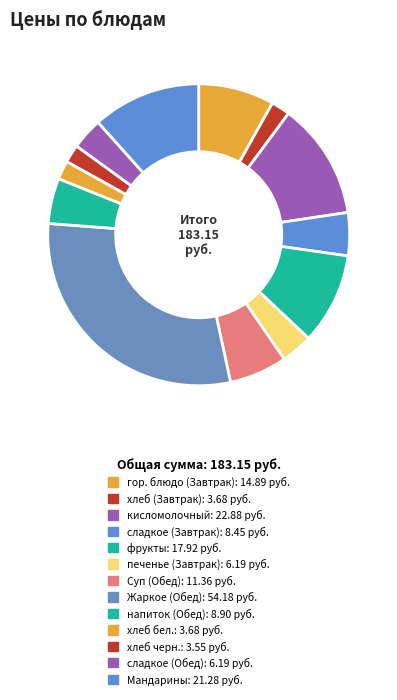

To the nearest percent, what percentage of the pie is гор. блюдо (Завтрак)?

8%